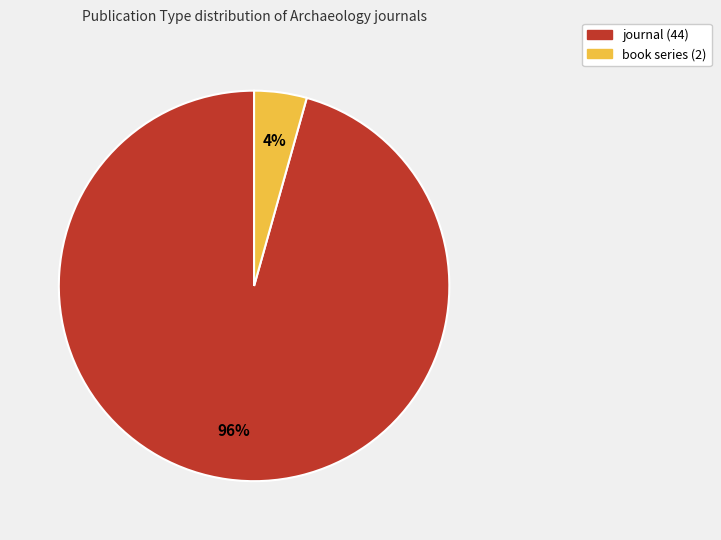

Between journal and book series, which is larger?

journal